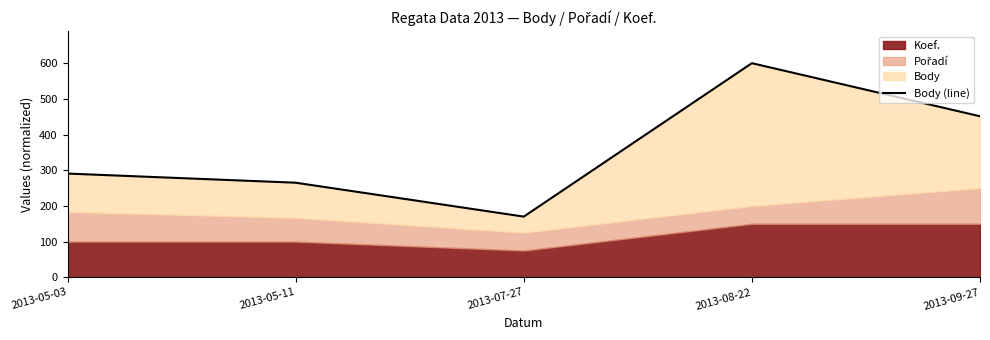

How many lines are shown in the chart?

1